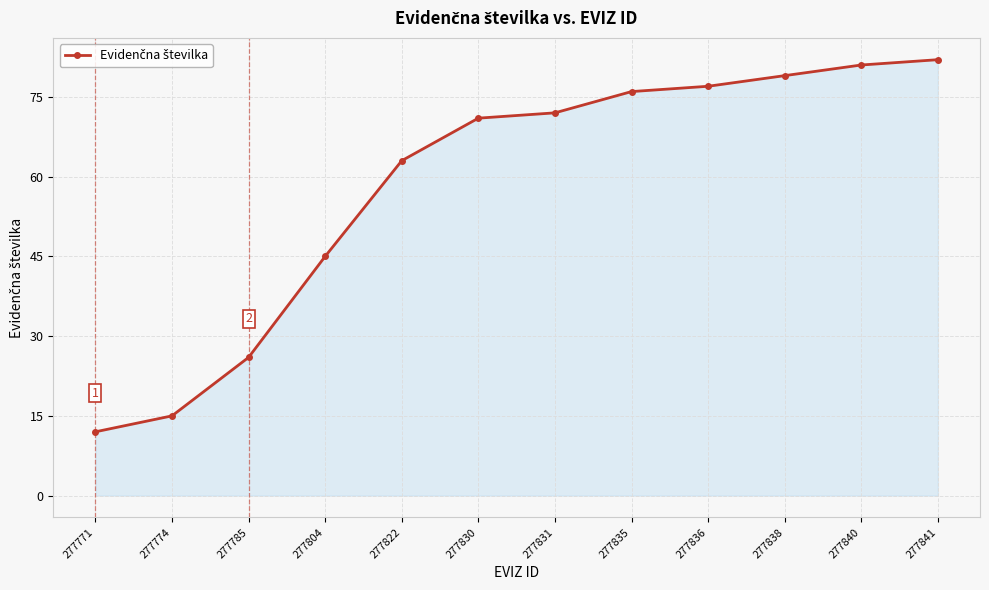

List the labels in order of value, largest first.

277841, 277840, 277838, 277836, 277835, 277831, 277830, 277822, 277804, 277785, 277774, 277771